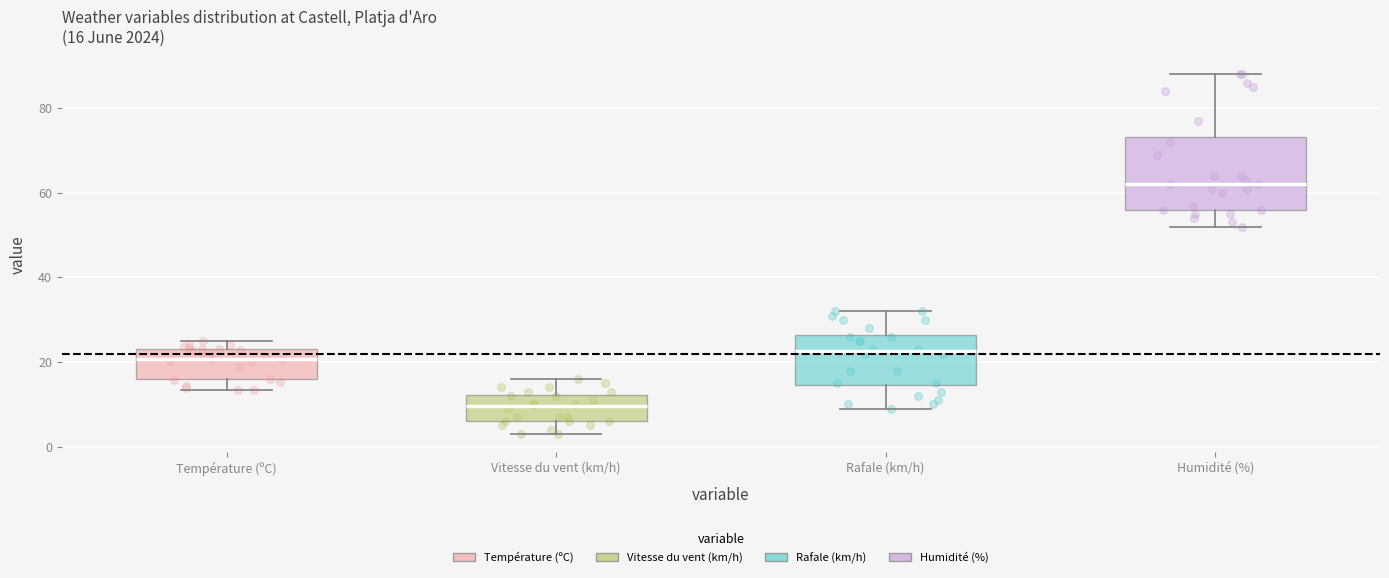

Which box's median line is the highest?

Humidité (%)